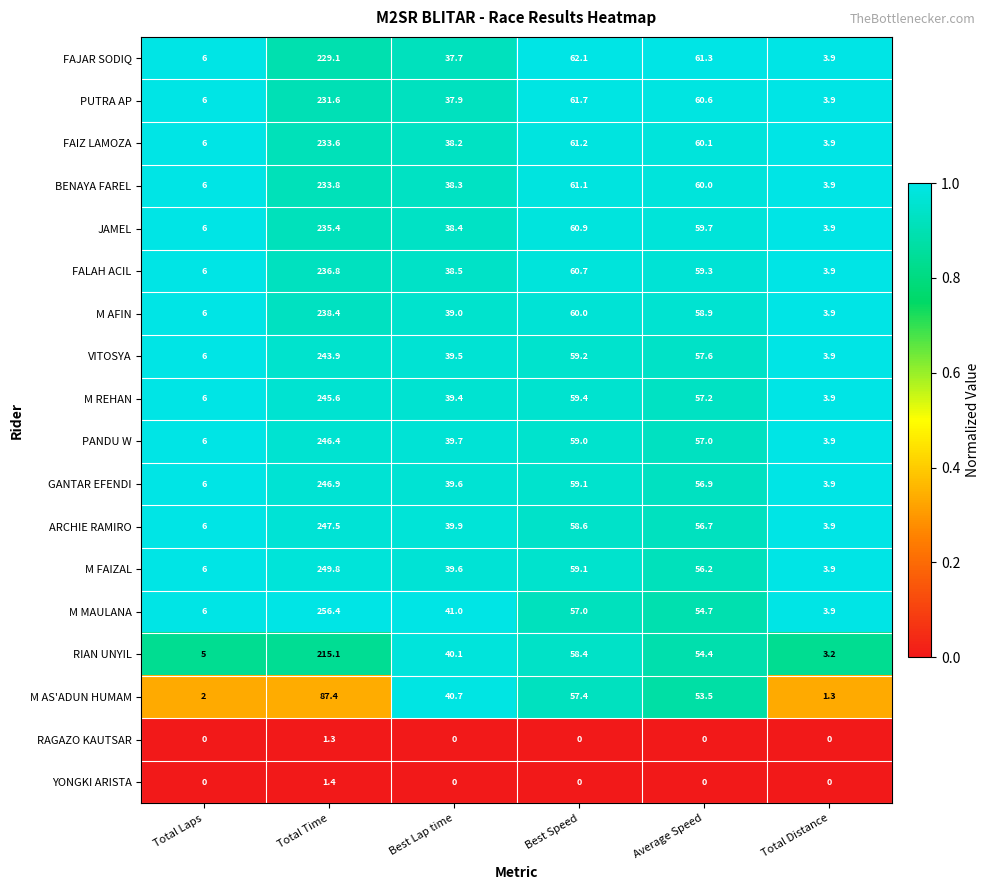

Which series has the largest total across all categories?

M MAULANA